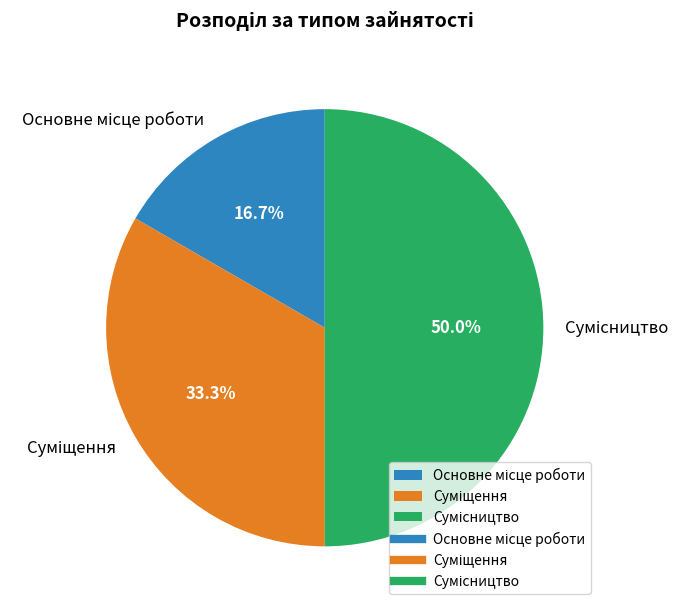

What is the largest slice in the pie chart?

Сумісництво